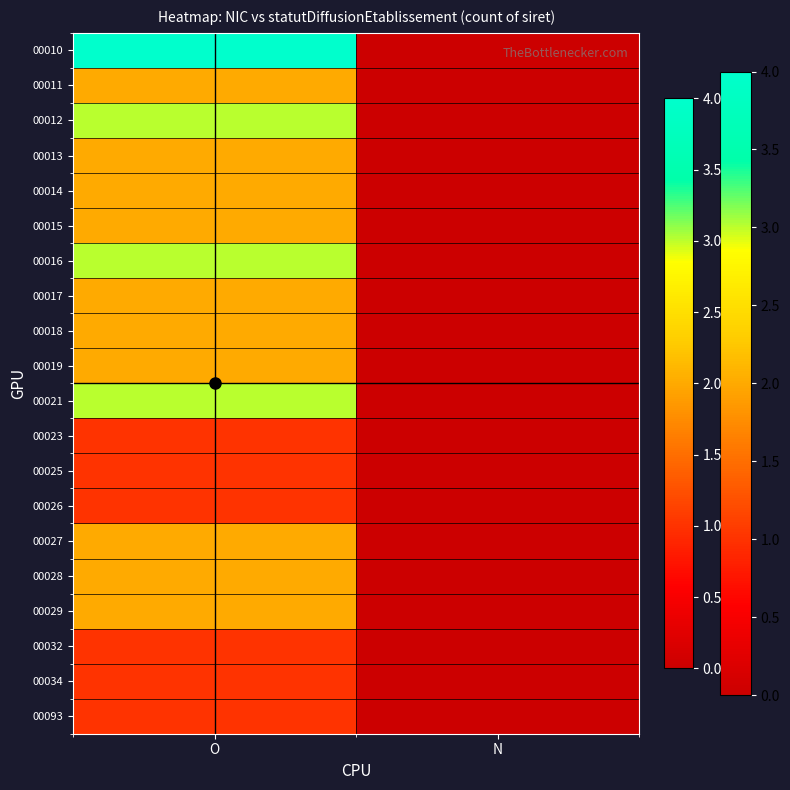

Rank the series by their maximum value, from highest to lowest.

00010, 00012, 00016, 00021, 00011, 00013, 00014, 00015, 00017, 00018, 00019, 00027, 00028, 00029, 00023, 00025, 00026, 00032, 00034, 00093